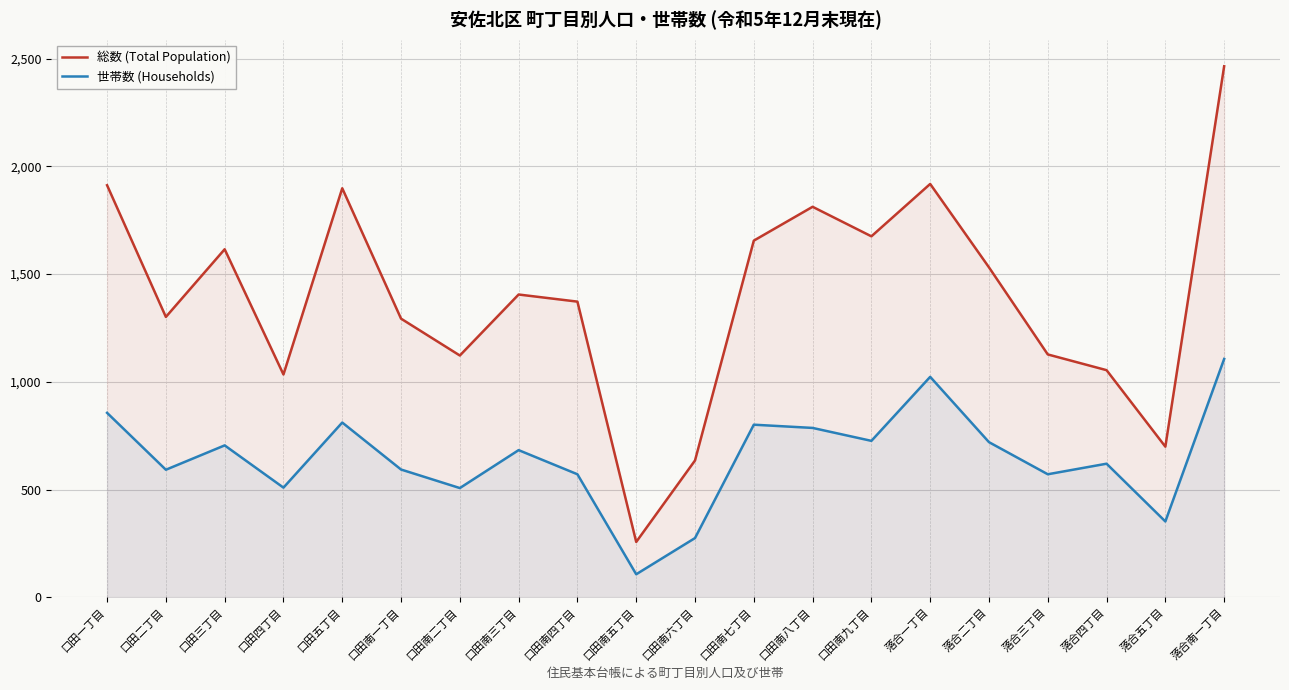

True or false: 世帯数 (Households) and 総数 (Total Population) intersect in this chart.

False